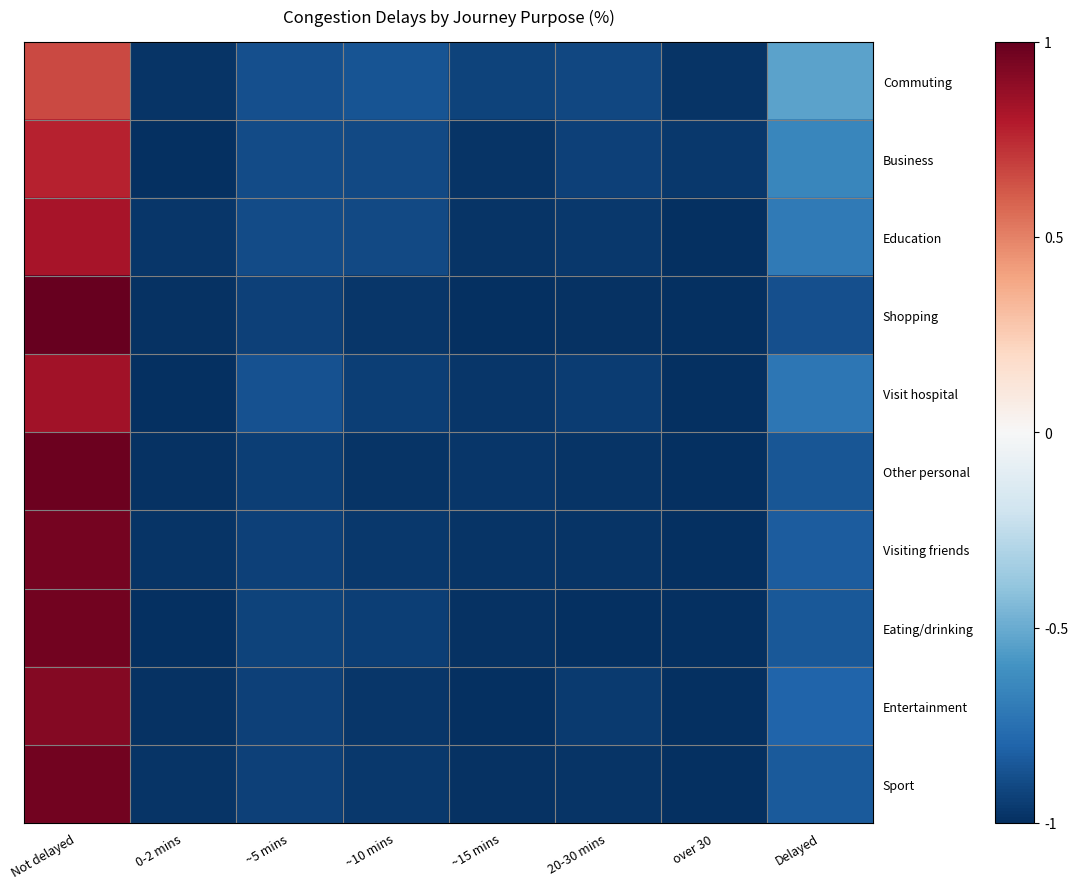

Which series changed the most between Not delayed and ~10 mins?

Shopping